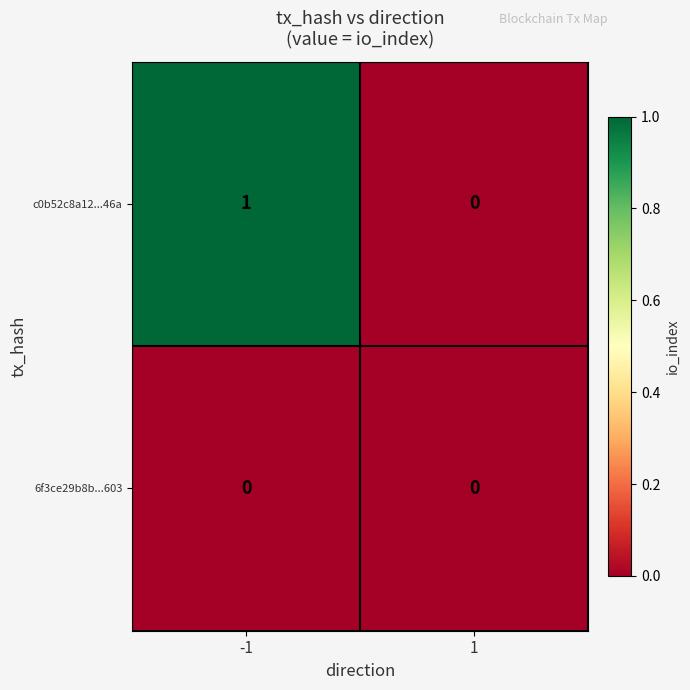

Which series has the widest spread of values?

c0b52c8a12...46a